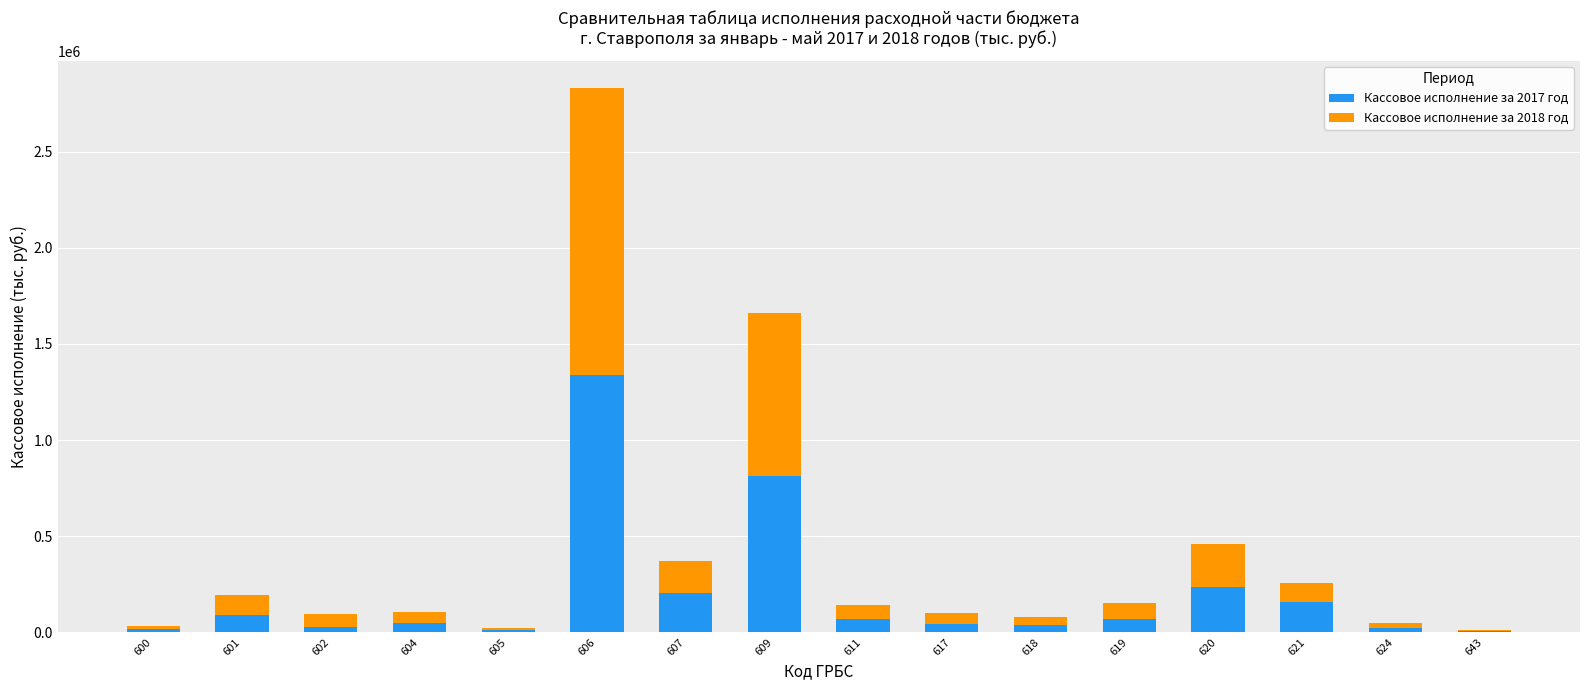

At which category is the sum across all series the highest?

606